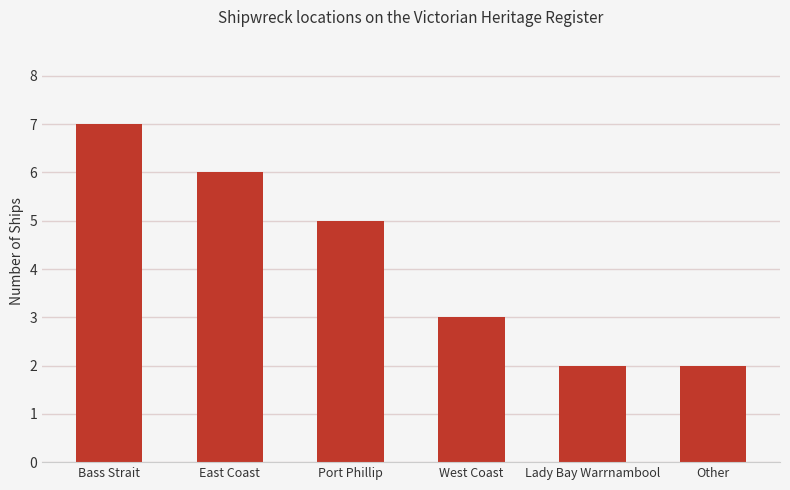

Between West Coast and Lady Bay Warrnambool, which is larger?

West Coast